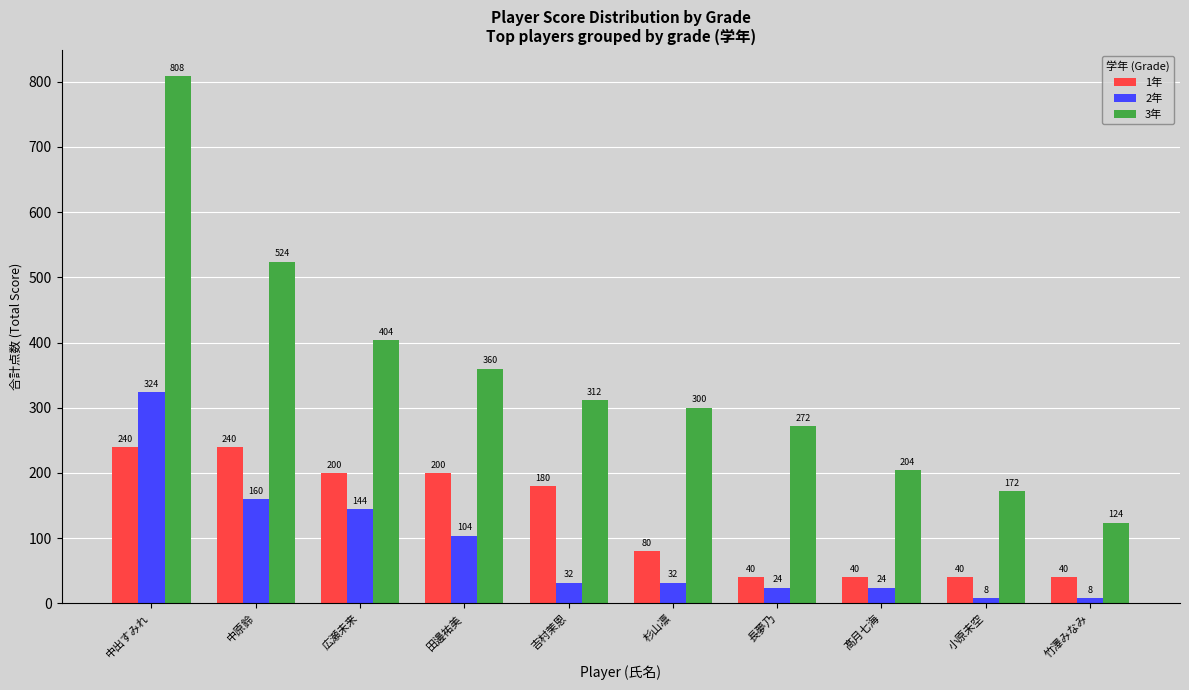

Count the number of categories in the chart.

10